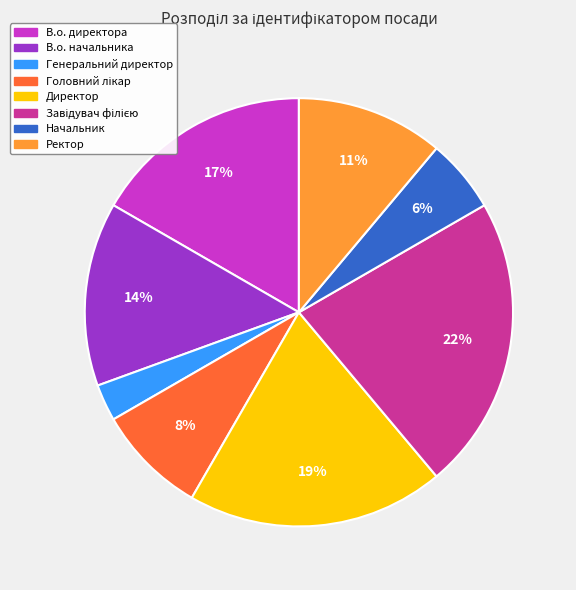

Count the number of slices in the pie.

8